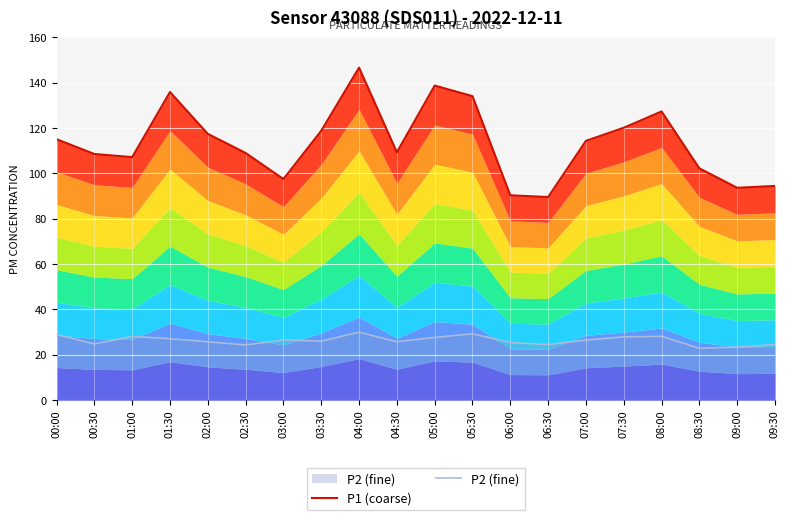

Reading left to right, extract all data points from this chart.

P1 (coarse): 00:00=115.1	00:30=108.5	01:00=107.2	01:30=135.9	02:00=117.4	02:30=109.0	03:00=97.5	03:30=118.8	04:00=146.7	04:30=109.3	05:00=138.7	05:30=134.1	06:00=90.3	06:30=89.6	07:00=114.3	07:30=120.1	08:00=127.3	08:30=102.2	09:00=93.7	09:30=94.5
P2 (fine): 00:00=28.9	00:30=24.8	01:00=28.1	01:30=27.1	02:00=25.8	02:30=24.4	03:00=26.6	03:30=26.0	04:00=30.0	04:30=25.8	05:00=27.7	05:30=29.3	06:00=25.4	06:30=24.5	07:00=26.5	07:30=27.9	08:00=28.2	08:30=22.9	09:00=23.4	09:30=24.5